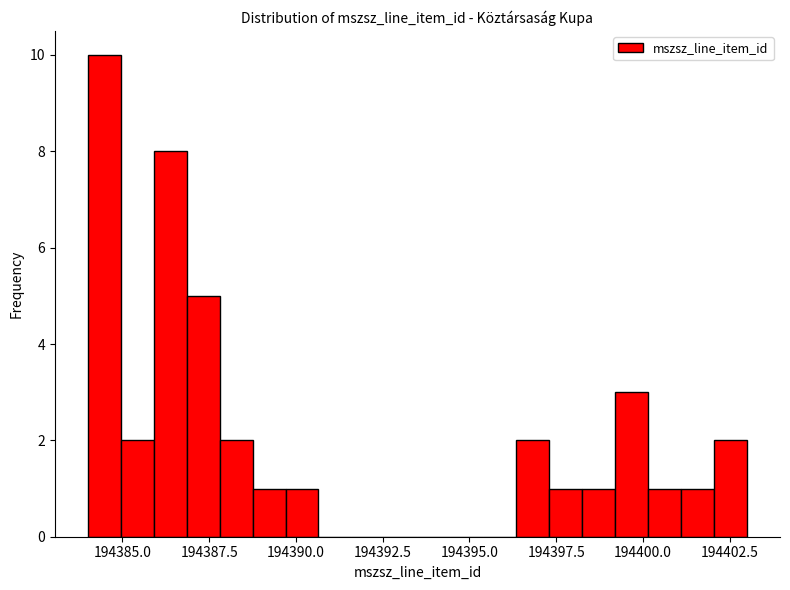

Read against the x-axis, roughly where is the centre of the tallest bar?

194384.5